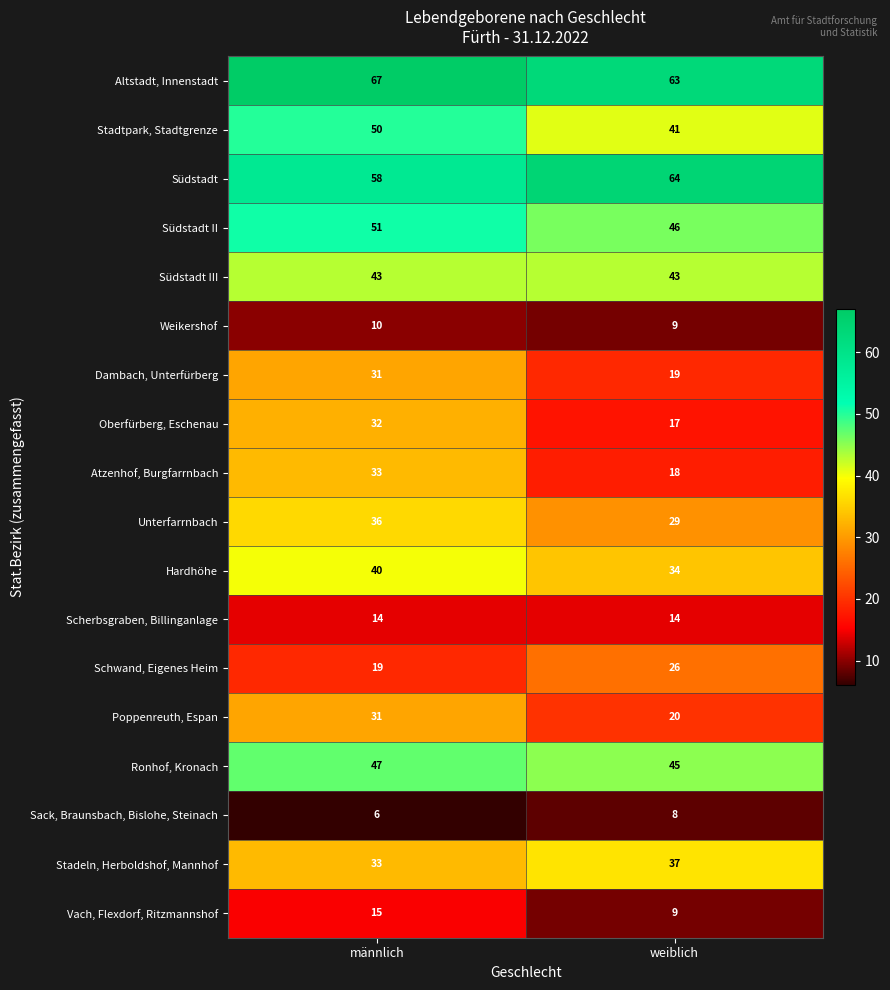

What is the difference between the highest and lowest values at männlich?

61